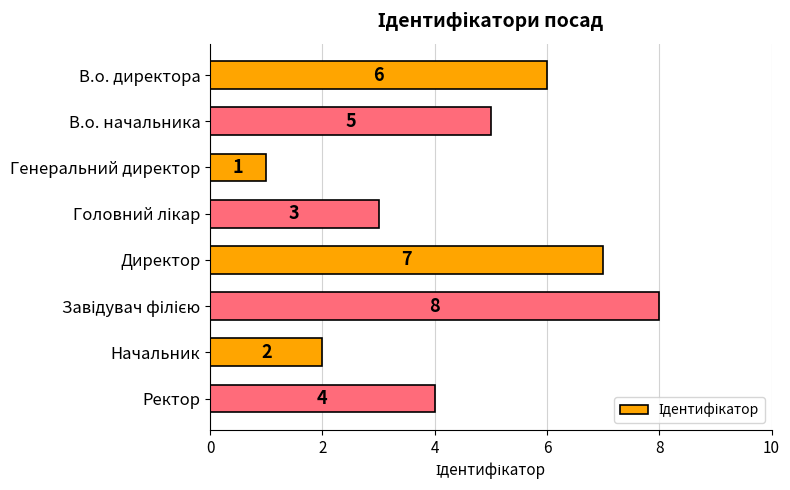

How many bars are there in total?

8